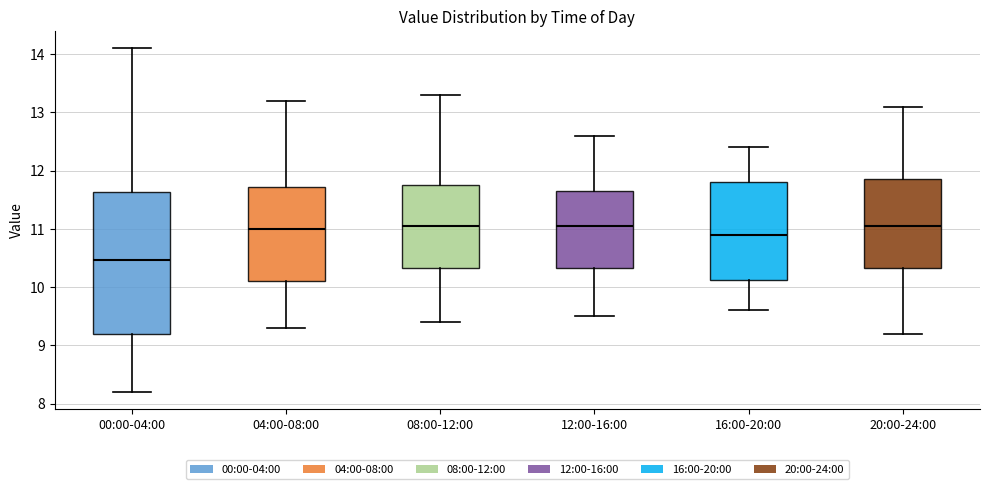

Reading left to right, read every box against the y-axis: the position of its median line, the range the box covers, and the ends of its whiskers. The values are not printed on the chart, so give them approximately, as read against the axis.

00:00-04:00: median 10.5, box 9.2 to 11.6, whiskers 8.2 to 14.1
04:00-08:00: median 11.0, box 10.1 to 11.7, whiskers 9.3 to 13.2
08:00-12:00: median 11.1, box 10.3 to 11.8, whiskers 9.4 to 13.3
12:00-16:00: median 11.1, box 10.3 to 11.7, whiskers 9.5 to 12.6
16:00-20:00: median 10.9, box 10.1 to 11.8, whiskers 9.6 to 12.4
20:00-24:00: median 11.1, box 10.3 to 11.9, whiskers 9.2 to 13.1